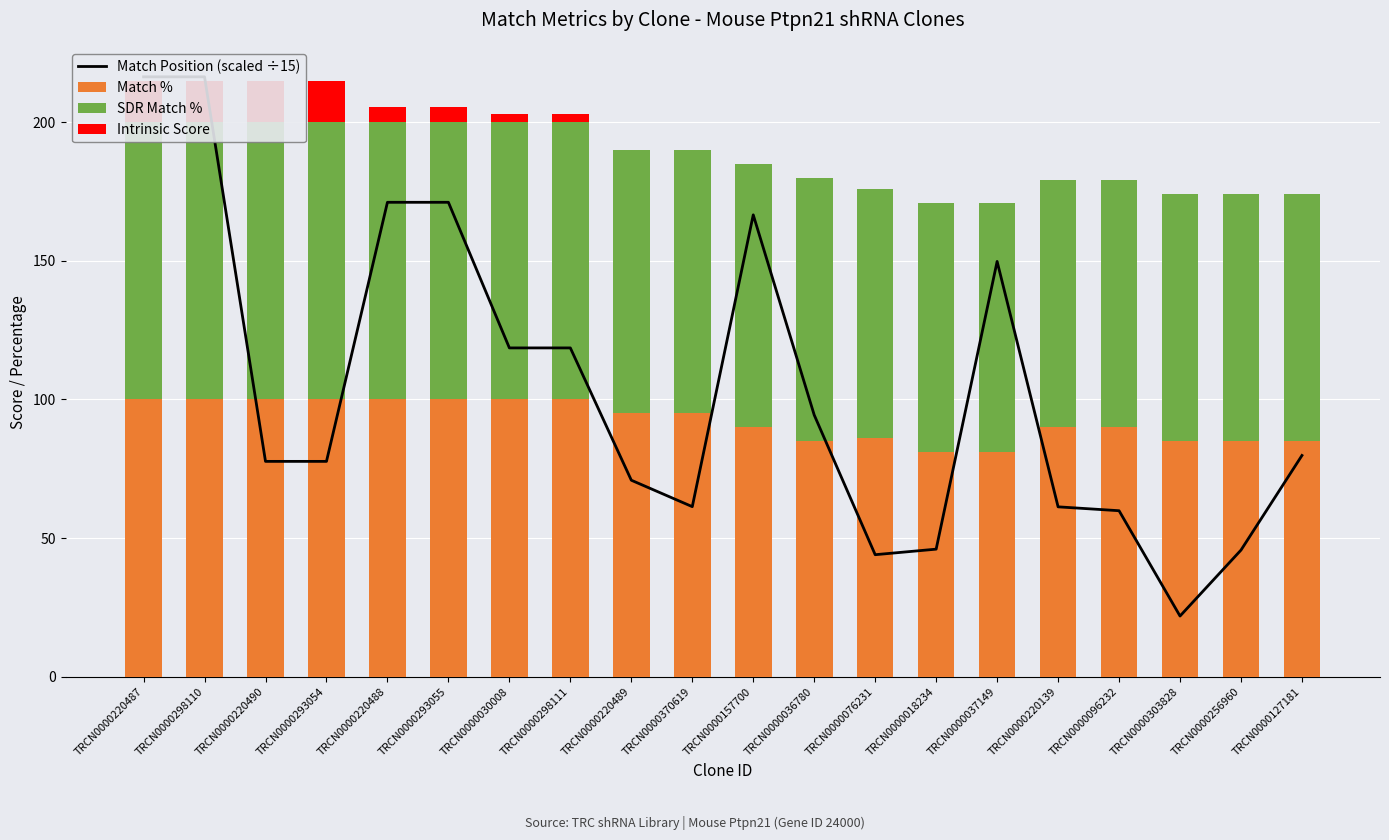

List the labels in order of SDR Match % value, largest first.

TRCN0000220487, TRCN0000298110, TRCN0000220490, TRCN0000293054, TRCN0000220488, TRCN0000293055, TRCN0000030008, TRCN0000298111, TRCN0000220489, TRCN0000370619, TRCN0000157700, TRCN0000036780, TRCN0000076231, TRCN0000018234, TRCN0000037149, TRCN0000220139, TRCN0000096232, TRCN0000303828, TRCN0000256960, TRCN0000127181